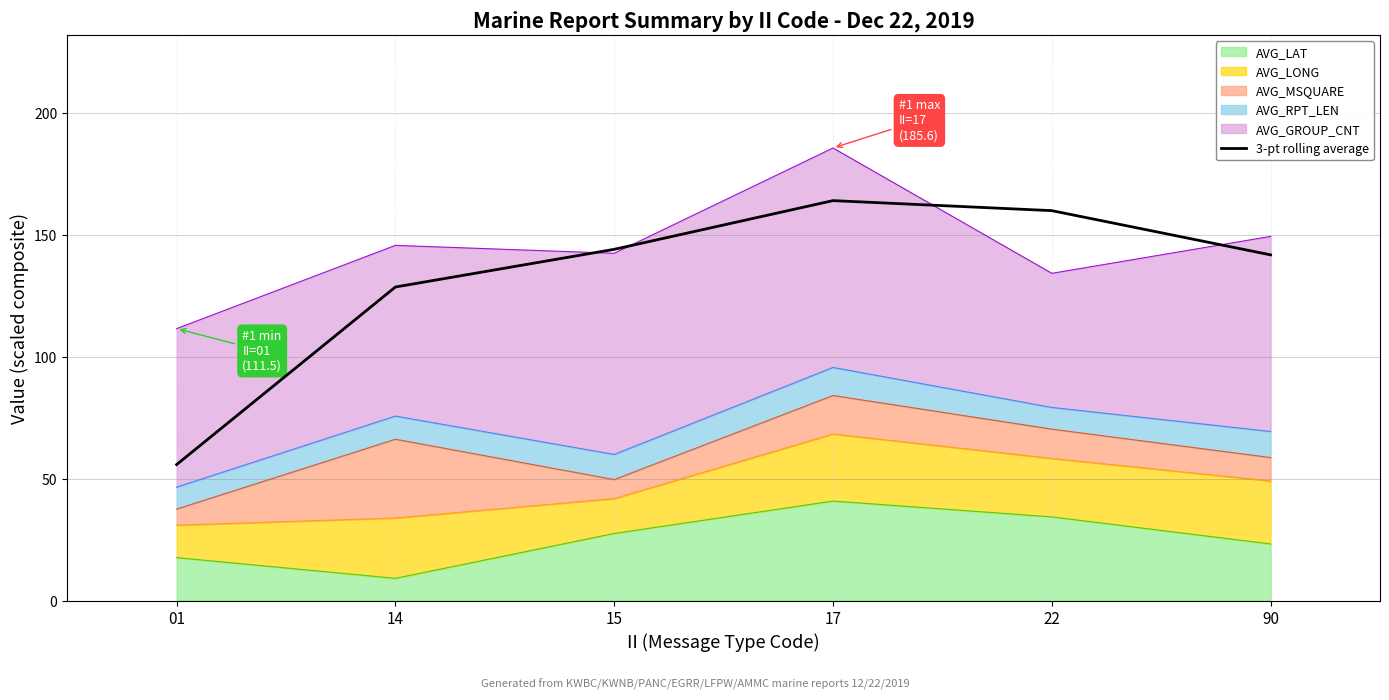

Rank the categories by value from highest to lowest.

17, 22, 15, 90, 14, 01